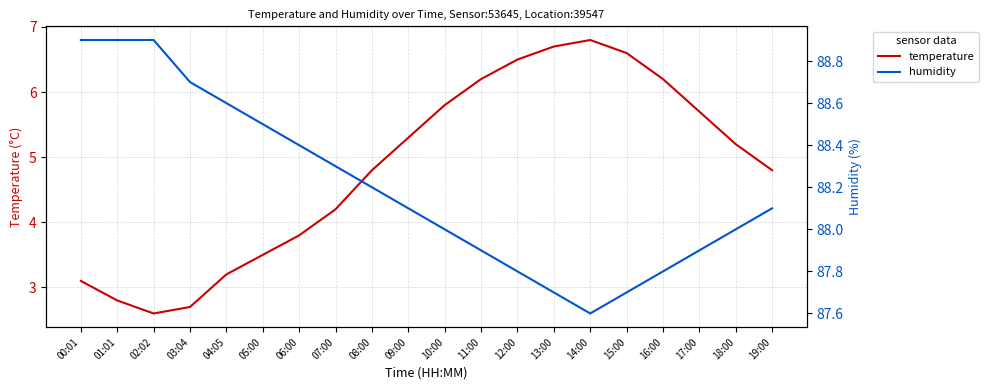

Where is humidity nearest to the value 88?

10:00